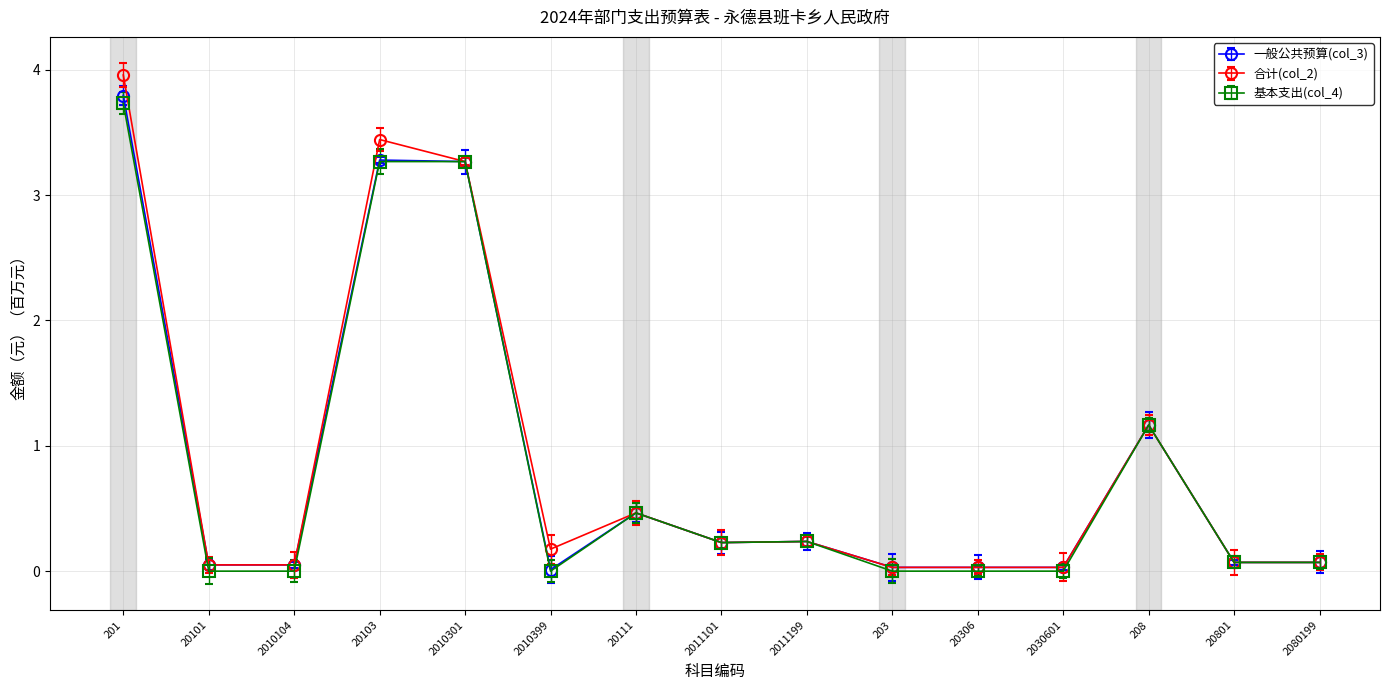

Rank the series at 2080199 from highest to lowest value.

一般公共预算(col_3), 合计(col_2), 基本支出(col_4)